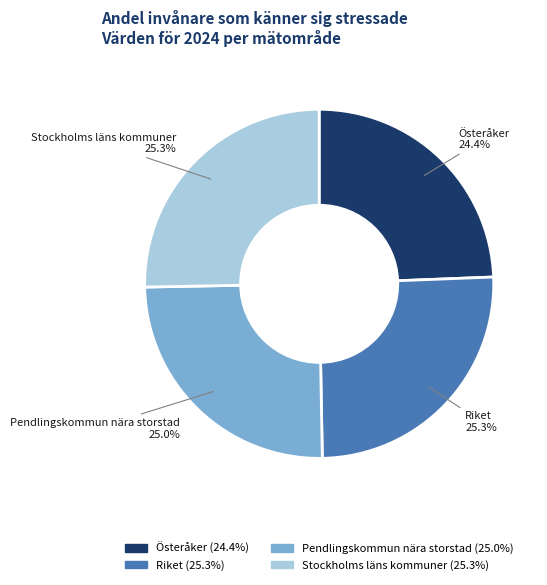

Which slice is the smallest?

Österåker